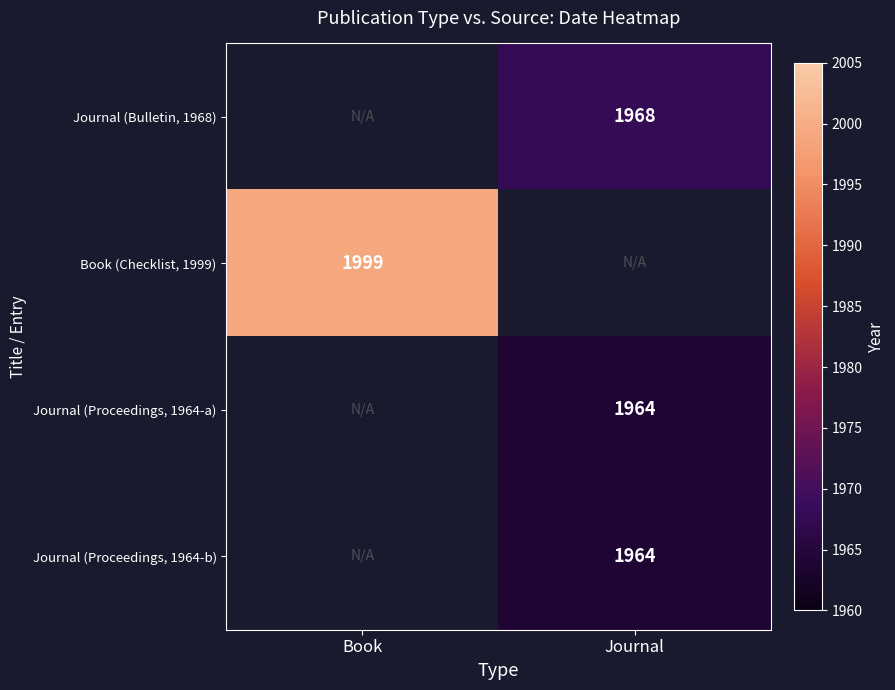

Is it true that Journal (Proceedings, 1964-b) equals 898 at Journal?

False